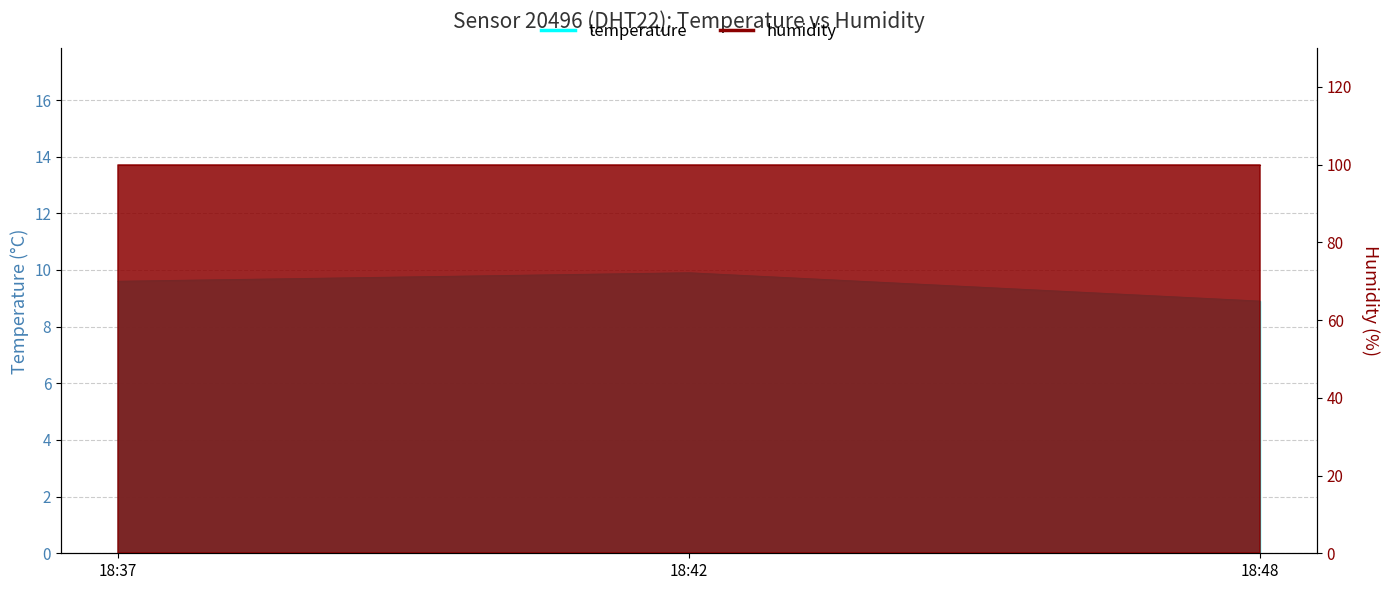

Does the chart have visible grid lines?

Yes